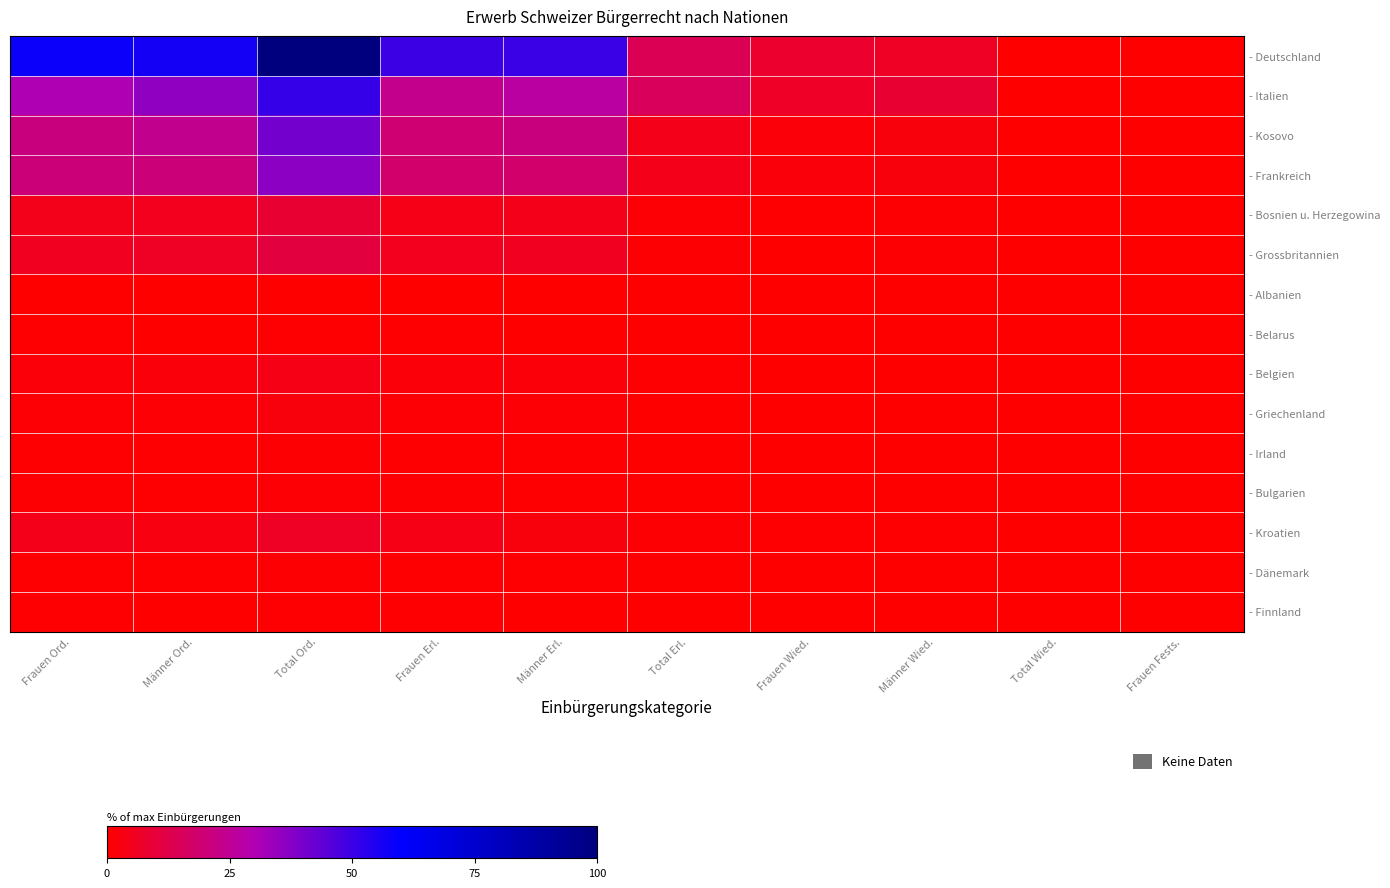

Which series has the widest spread of values?

- Deutschland